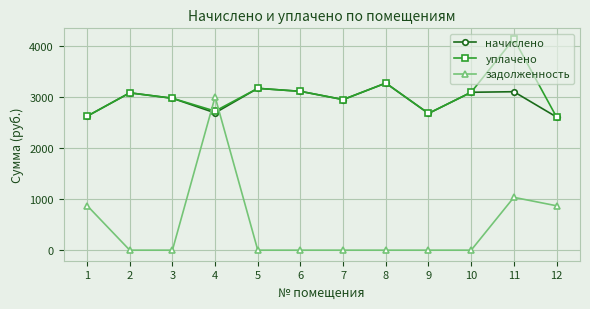

What is the difference between the задолженность values at 5 and 11?

1033.8